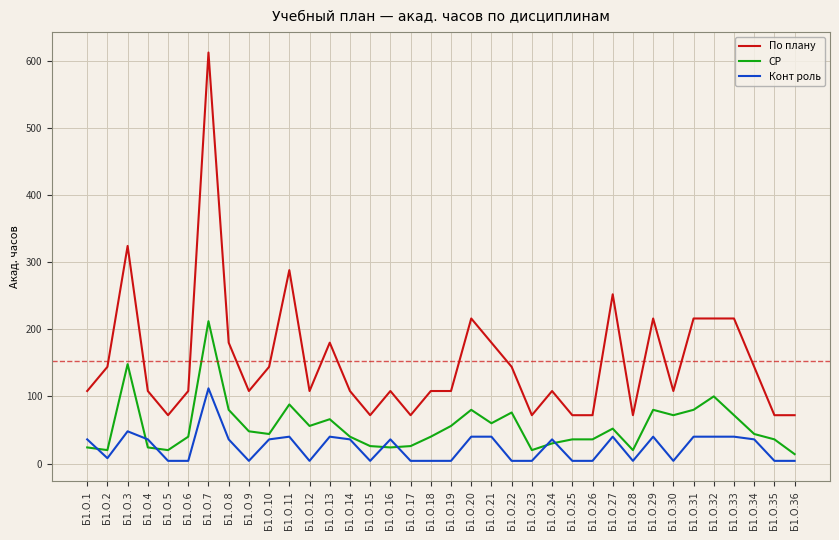

What is the difference between the second highest and minimum values in the СР series?

134